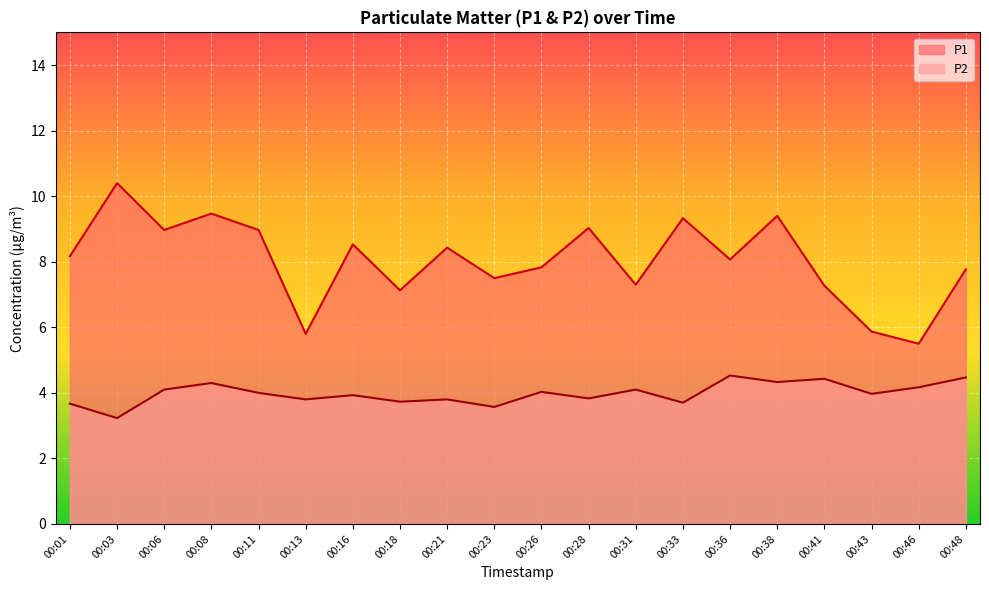

True or false: P1 and P2 intersect in this chart.

False